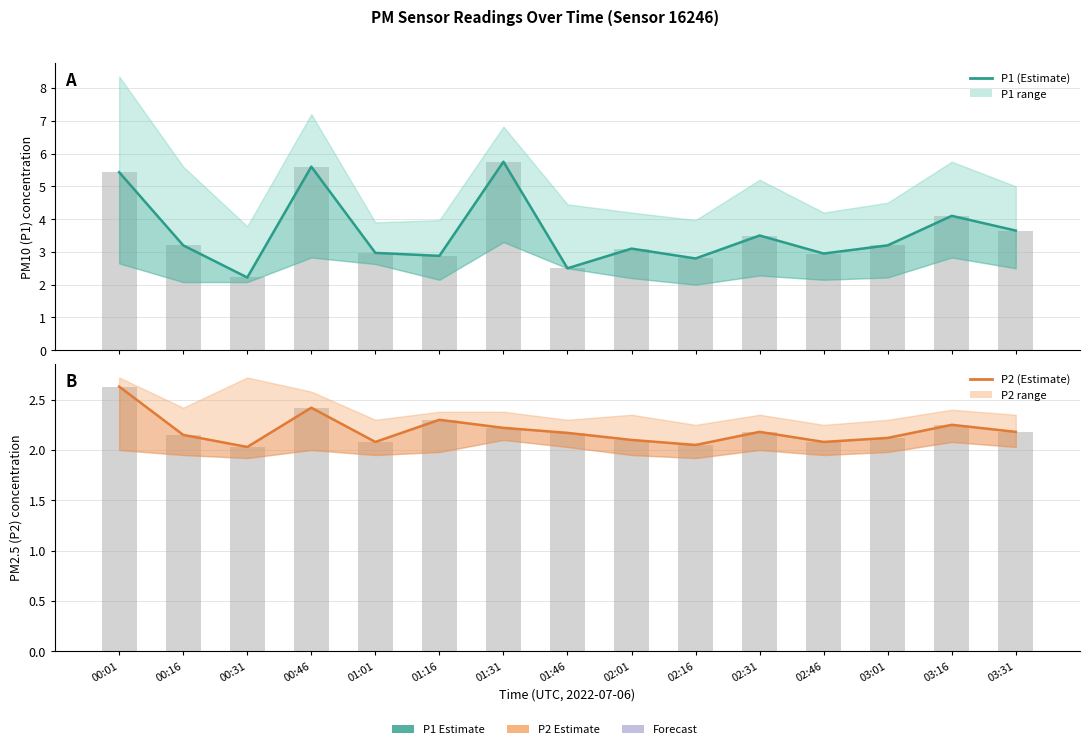

What is the value of the P1 bar bar at the 14th from the left?

4.1